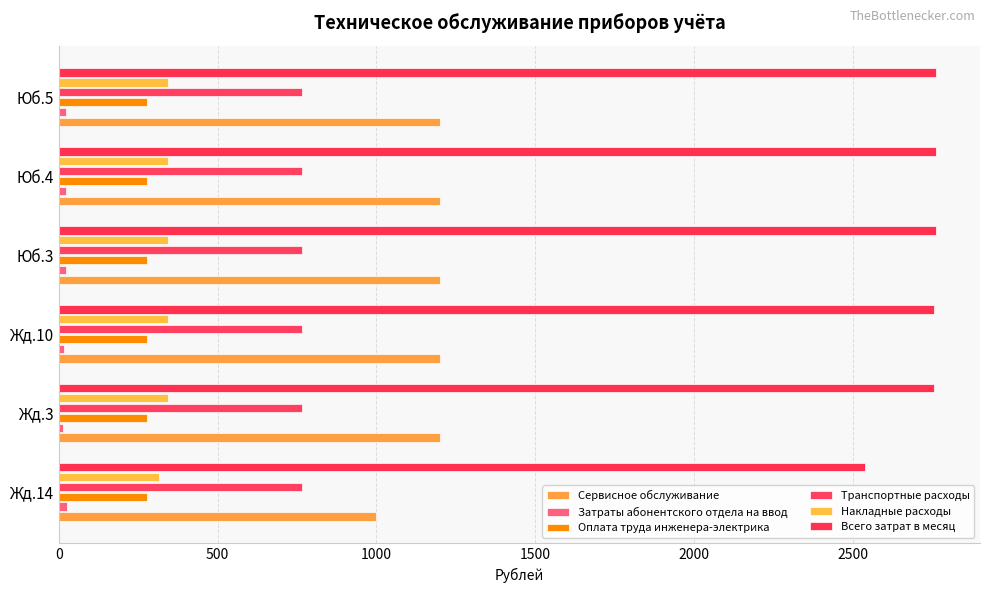

How many data points does each series have?

6